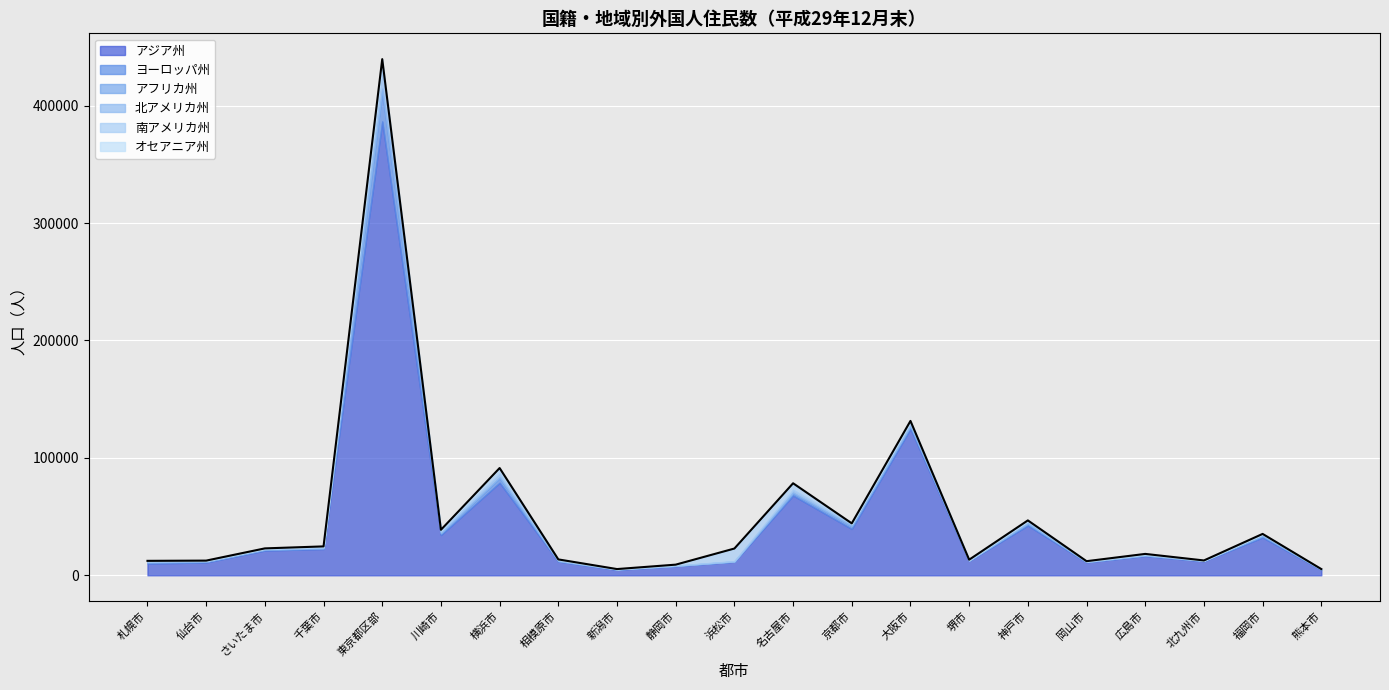

At which category does アジア州 reach its first local peak?

東京都区部